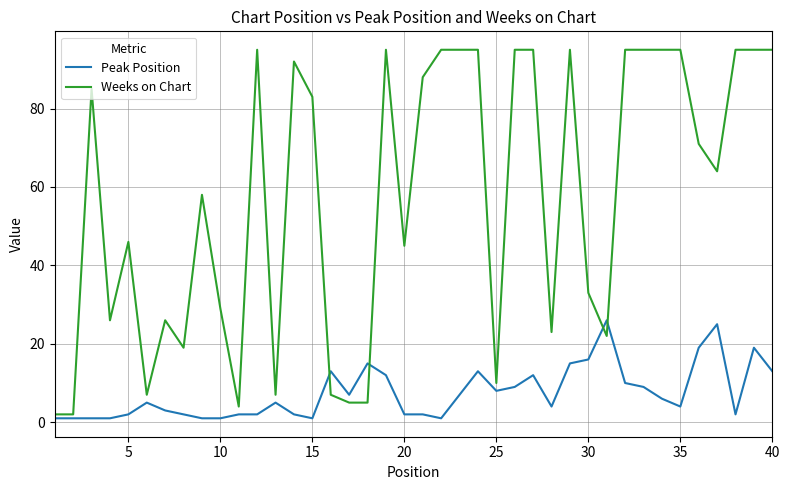

Is this an area chart (filled region under the line)?

No